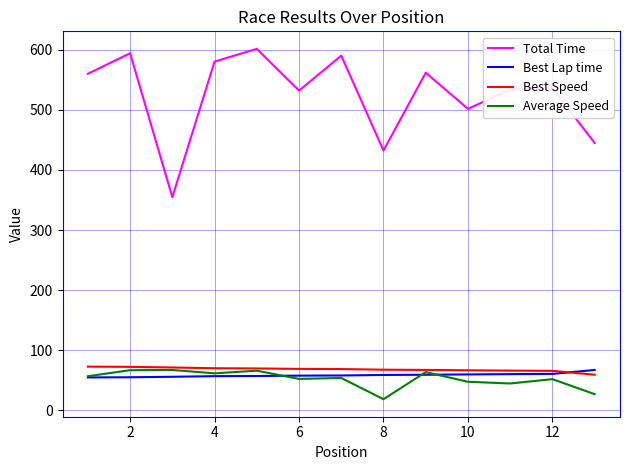

What is the difference between the maximum and minimum values in the Total Time series?

247.1